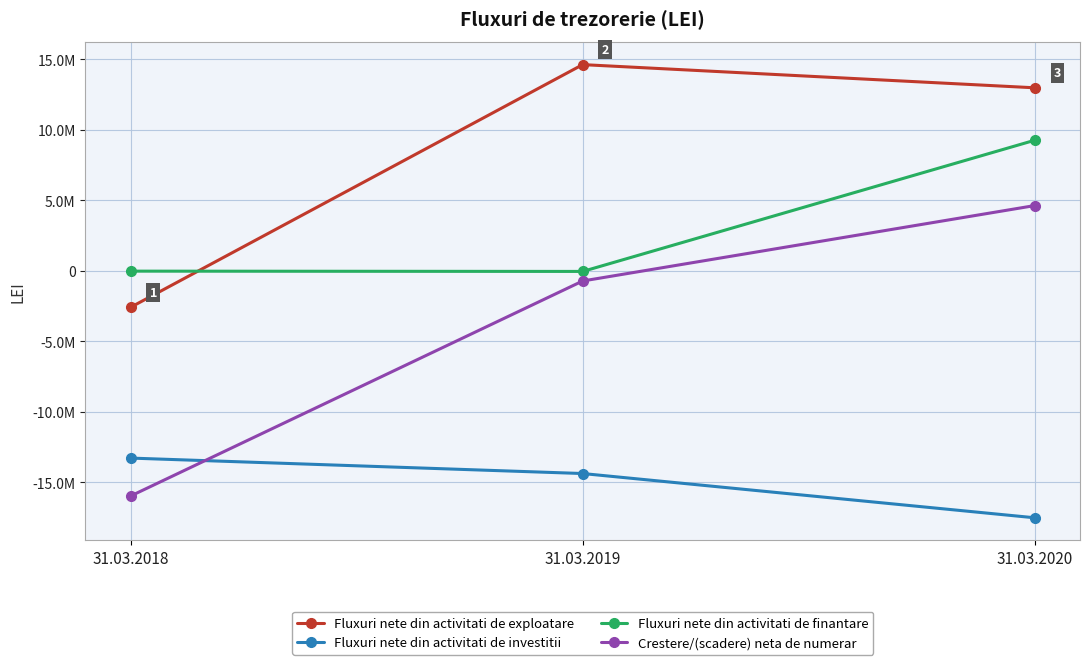

At which label does Fluxuri nete din activitati de investitii first exceed -14365222?

31.03.2018